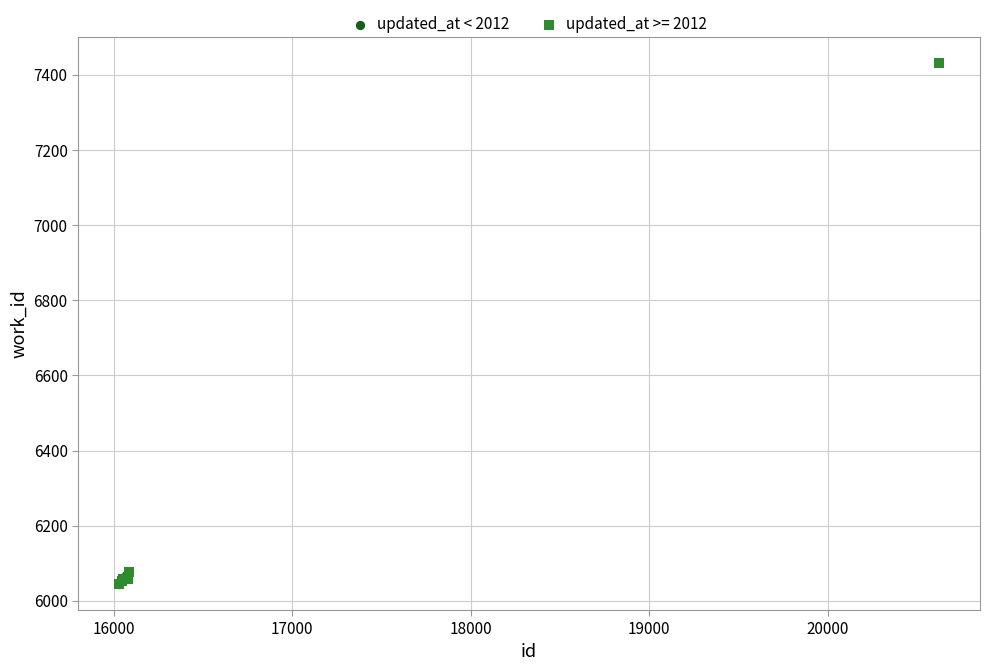

Which series has the widest spread of Y values?

updated_at >= 2012